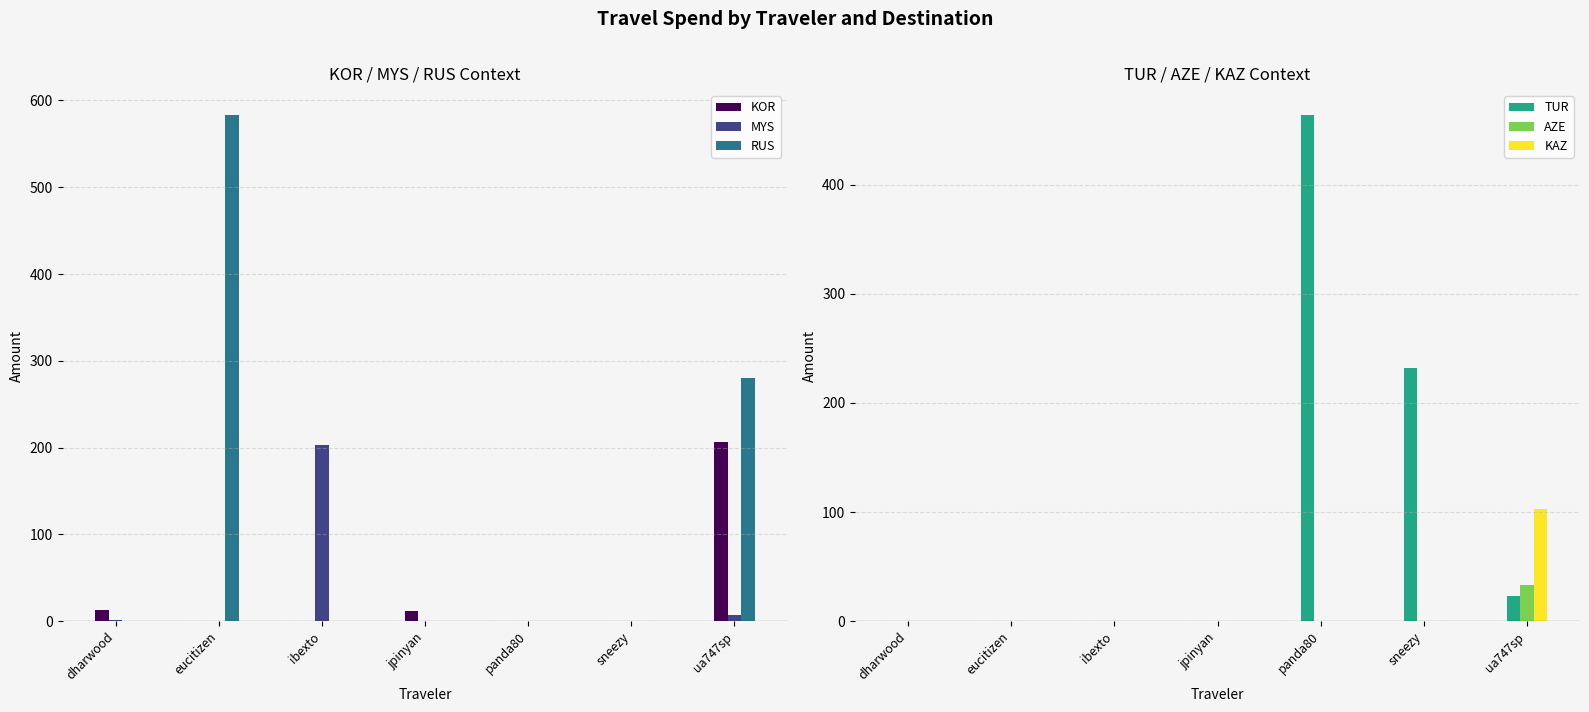

At how many categories does at least one series exceed 326?

2